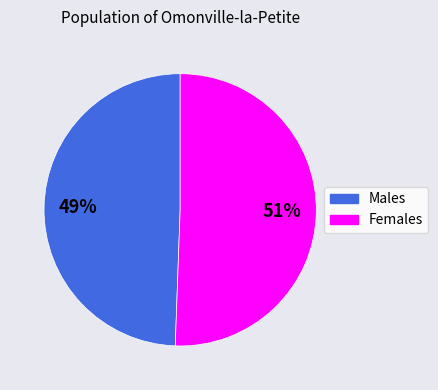

Does any single category account for the majority?

Yes